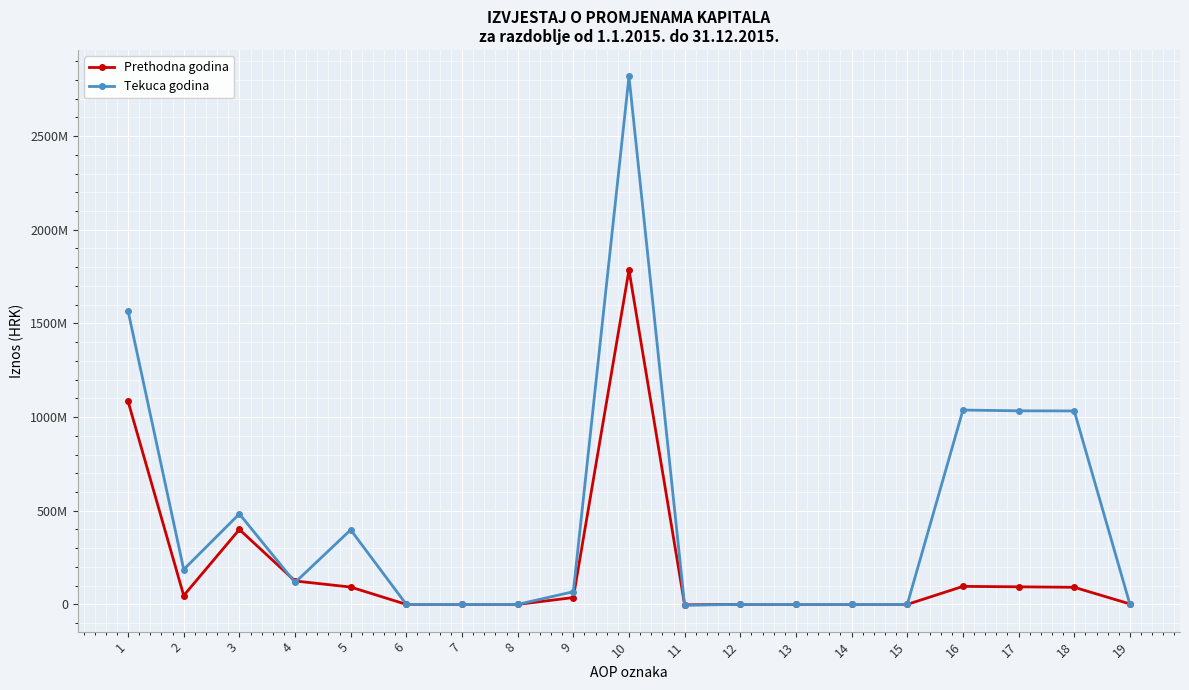

Does the chart have visible grid lines?

Yes